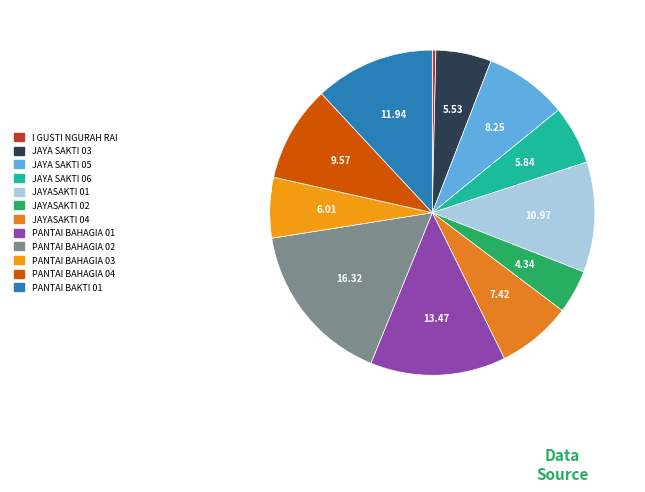

To the nearest percent, what is the average slice percentage?

8%